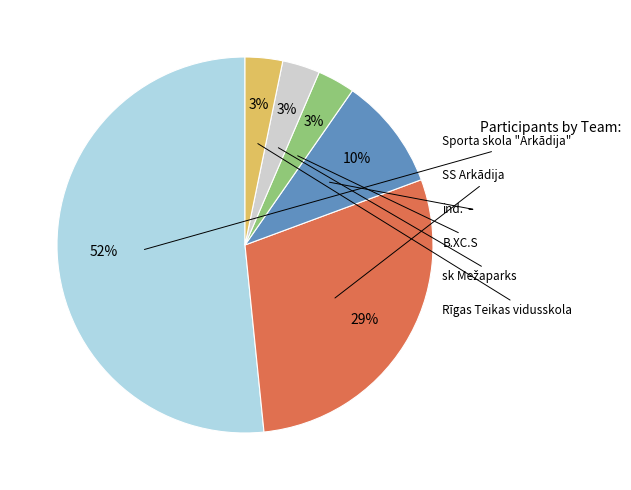

To the nearest percent, what is the average slice percentage?

17%